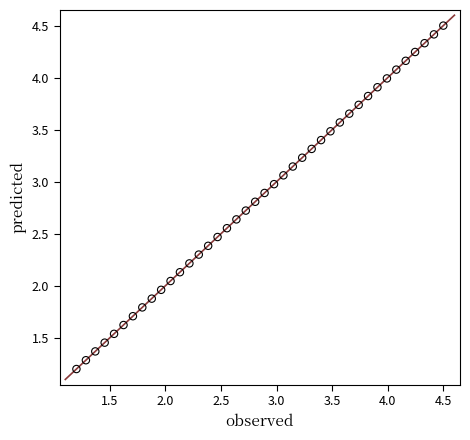

What is the range of X values (max minus min)?

3.3